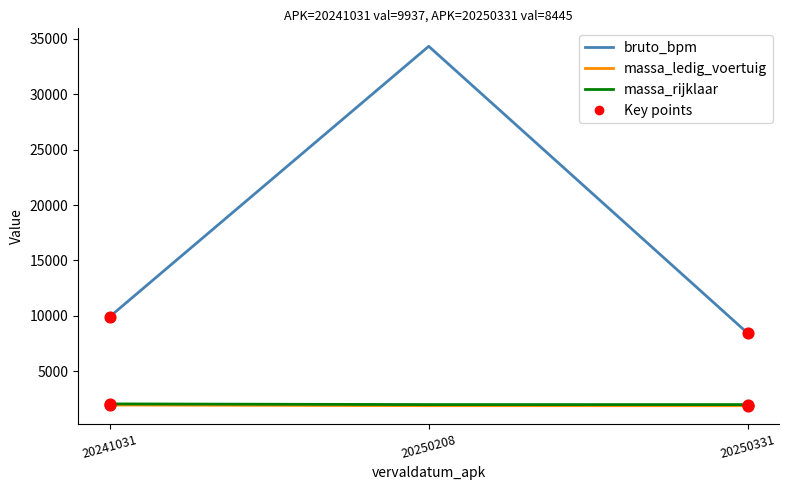

What is the spread (max minus min) of values at 20241031?

7984